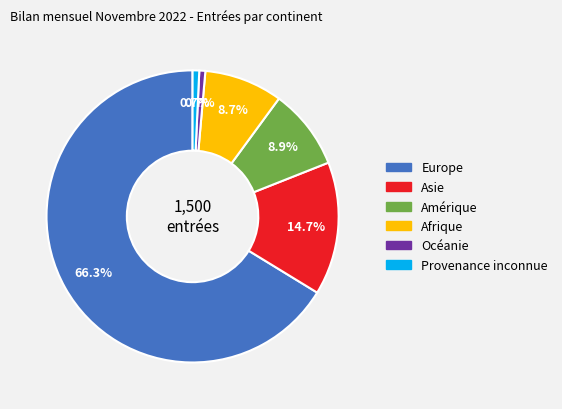

Which category has the biggest portion of the pie?

Europe